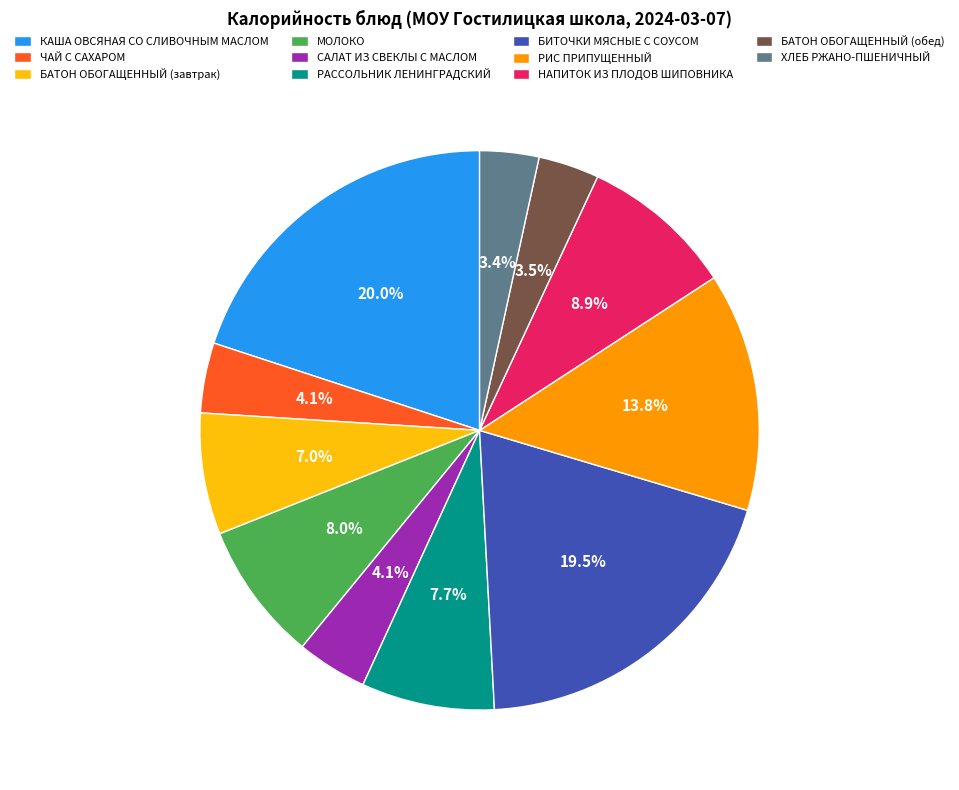

Between БИТОЧКИ МЯСНЫЕ С СОУСОМ and РИС ПРИПУЩЕННЫЙ, which is larger?

БИТОЧКИ МЯСНЫЕ С СОУСОМ